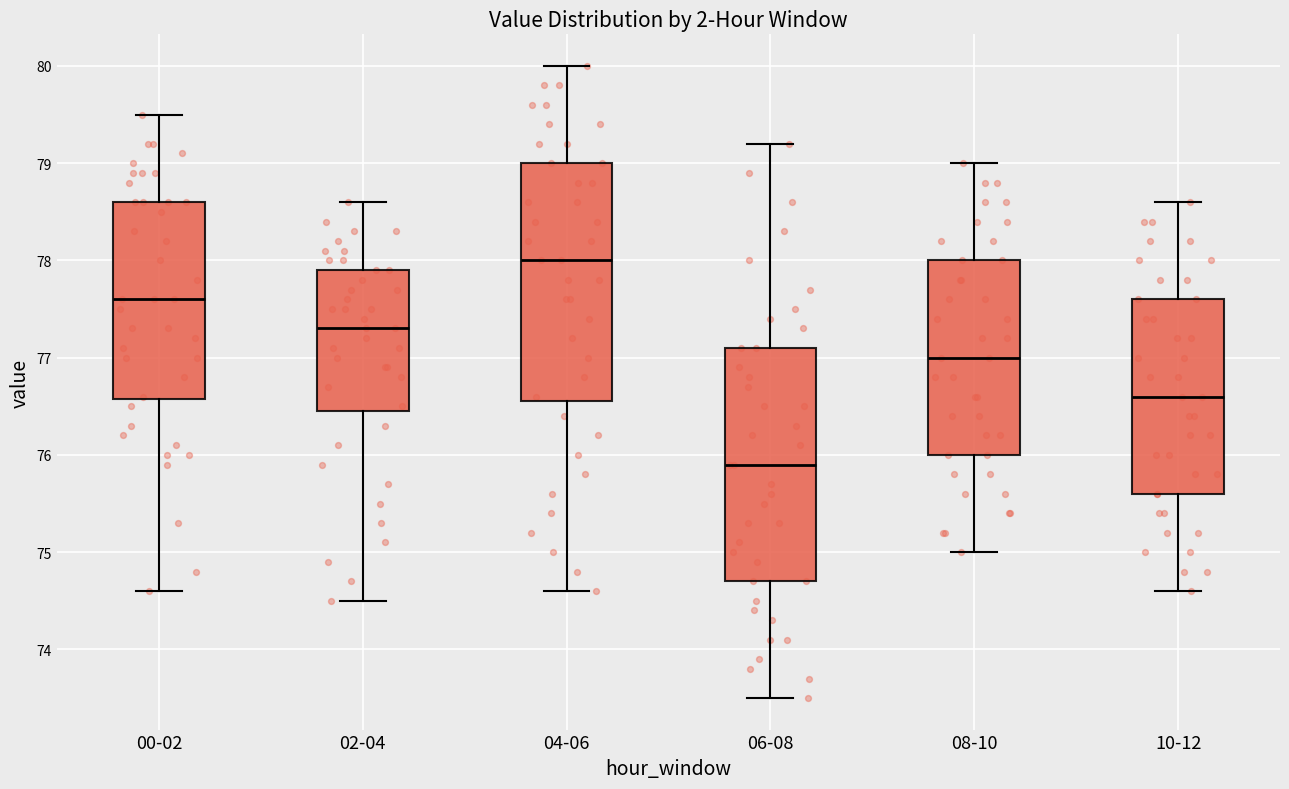

Reading left to right, read every box against the y-axis: the position of its median line, the range the box covers, and the ends of its whiskers. The values are not printed on the chart, so give them approximately, as read against the axis.

00-02: median 77.6, box 76.6 to 78.6, whiskers 74.6 to 79.5
02-04: median 77.3, box 76.5 to 77.9, whiskers 74.5 to 78.6
04-06: median 78.0, box 76.6 to 79.0, whiskers 74.6 to 80.0
06-08: median 75.9, box 74.7 to 77.1, whiskers 73.5 to 79.2
08-10: median 77.0, box 76.0 to 78.0, whiskers 75.0 to 79.0
10-12: median 76.6, box 75.6 to 77.6, whiskers 74.6 to 78.6